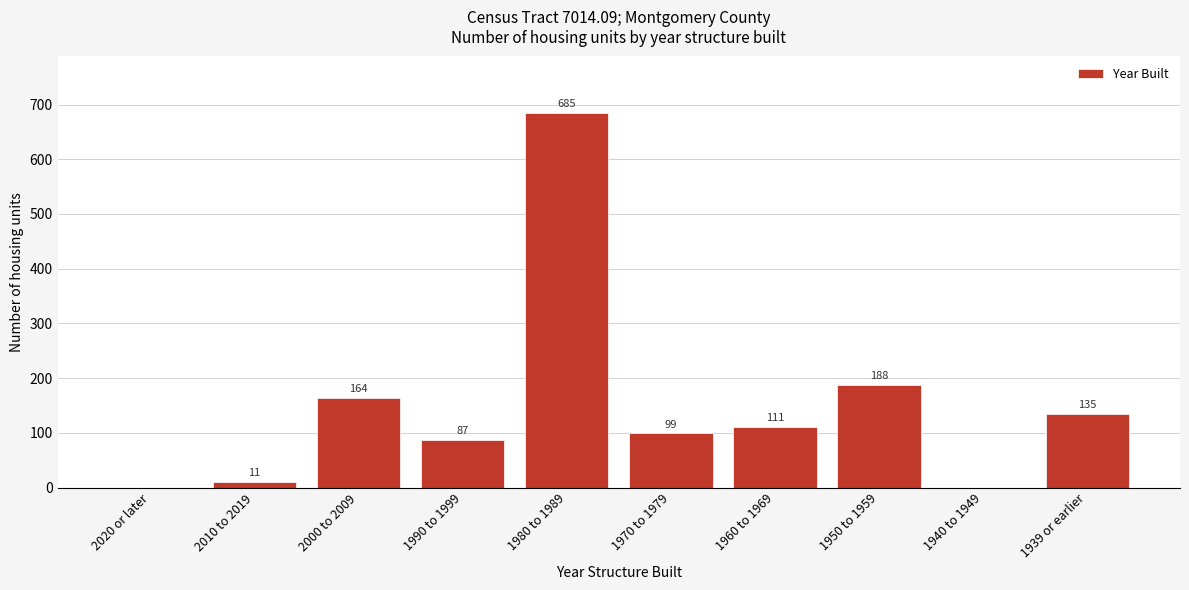

Reading right to left, what are all the values shown in this chart?

1939 or earlier=135	1940 to 1949=0	1950 to 1959=188	1960 to 1969=111	1970 to 1979=99	1980 to 1989=685	1990 to 1999=87	2000 to 2009=164	2010 to 2019=11	2020 or later=0